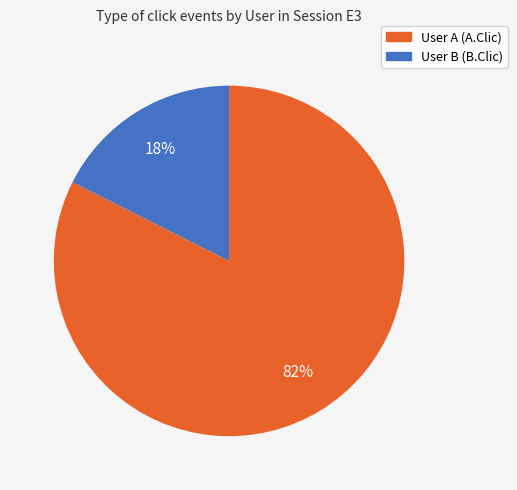

Is there any slice that represents more than half of the pie?

Yes